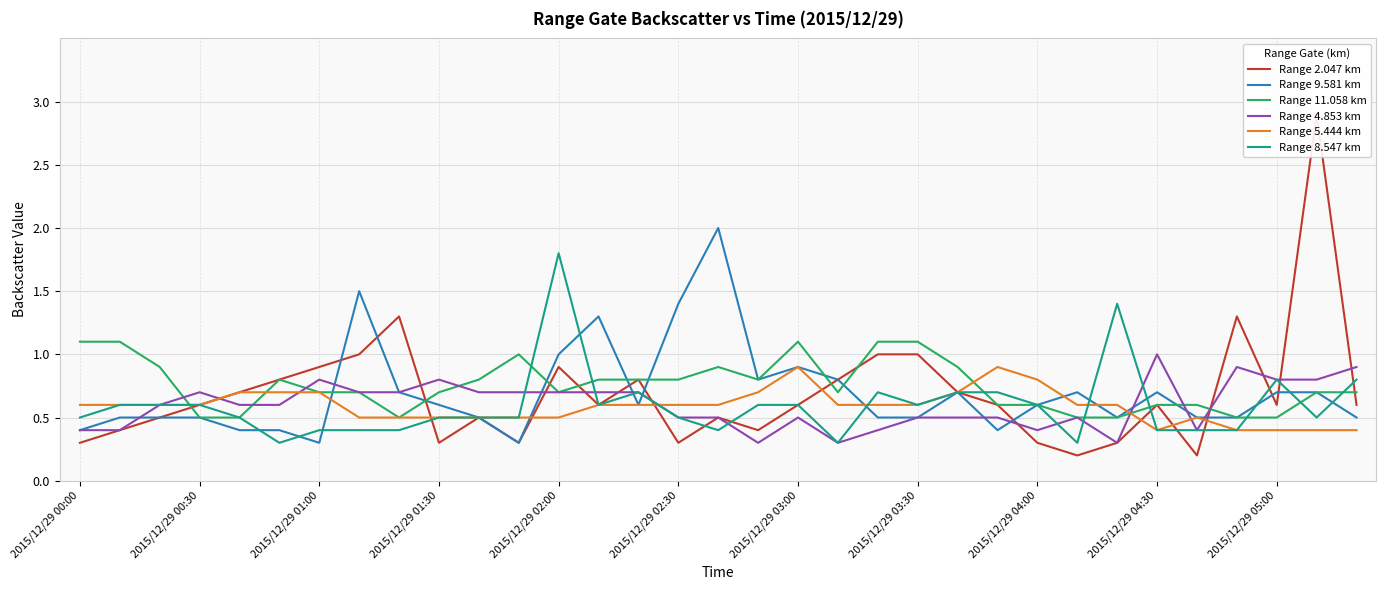

Which series has the largest range (max minus min)?

Range 2.047 km